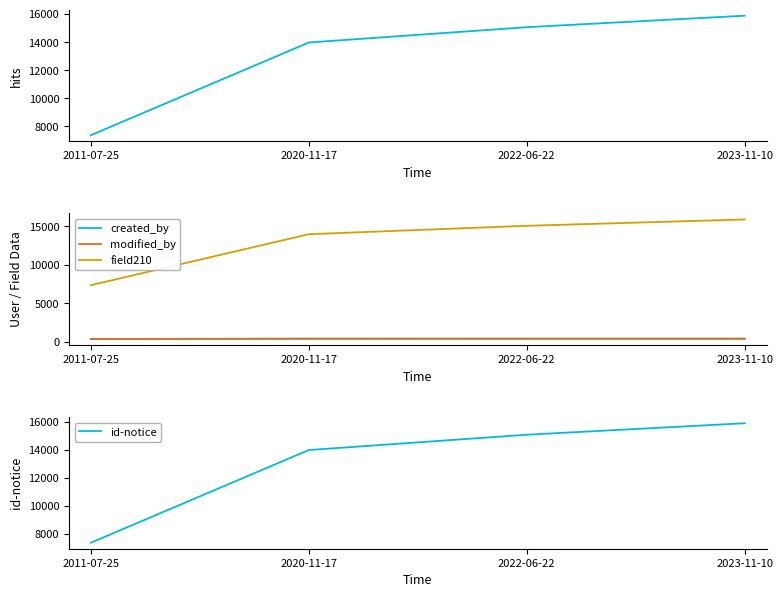

Does the chart display data point markers on the line(s)?

No